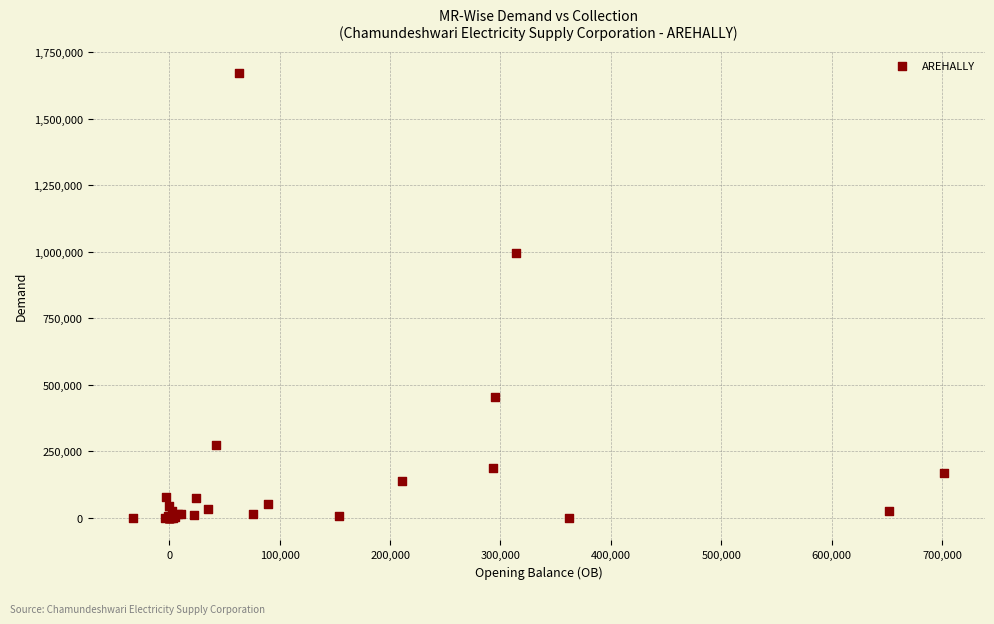

What Y value in the scatter plot is closest to 834790?

994399.6